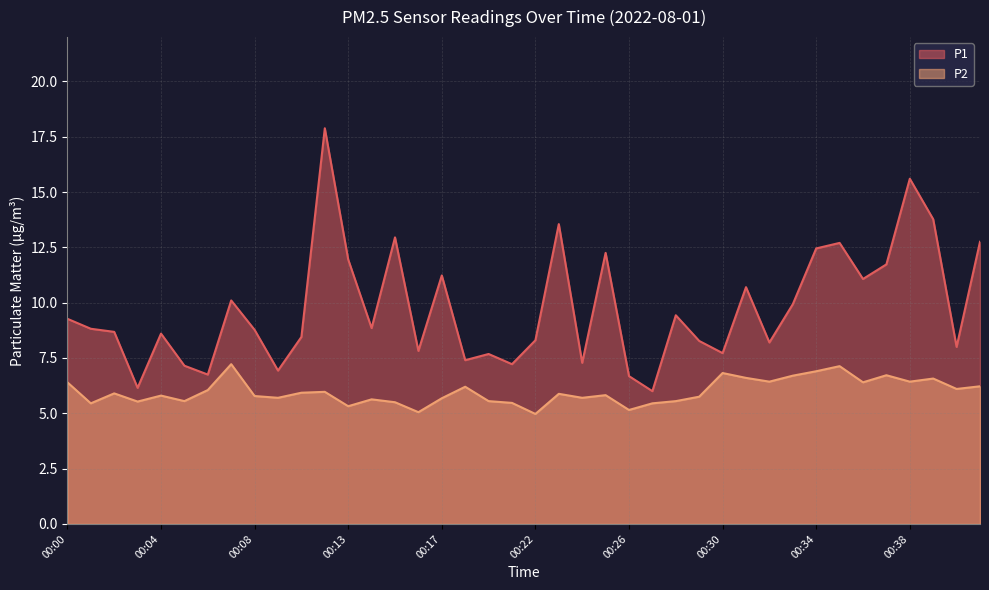

What value does the P1 series have at 00:16?

7.8